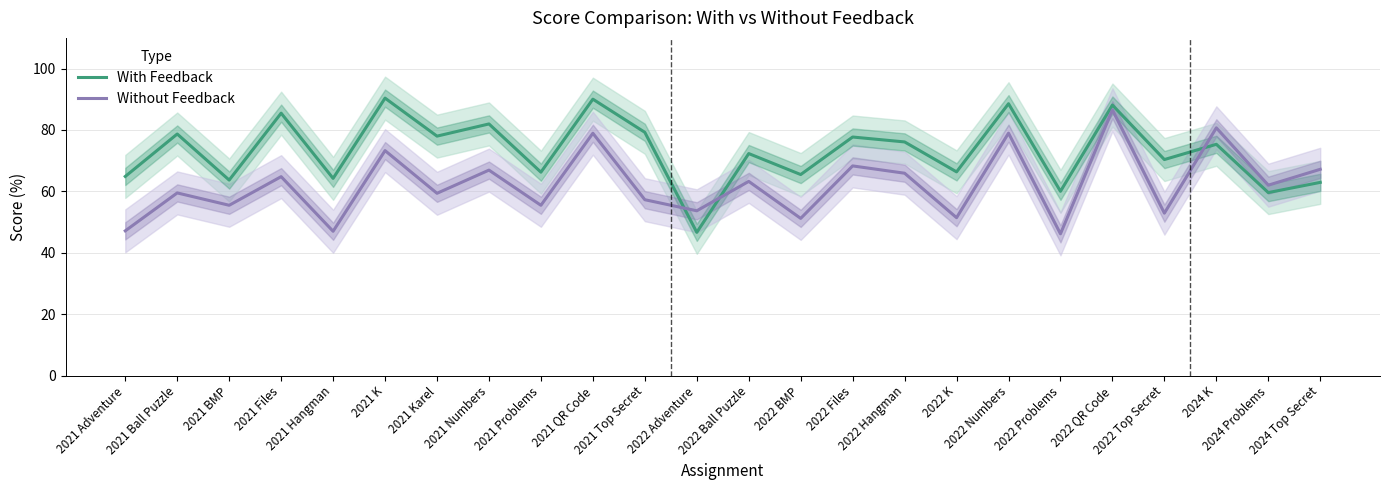

Does the chart display data point markers on the line(s)?

No